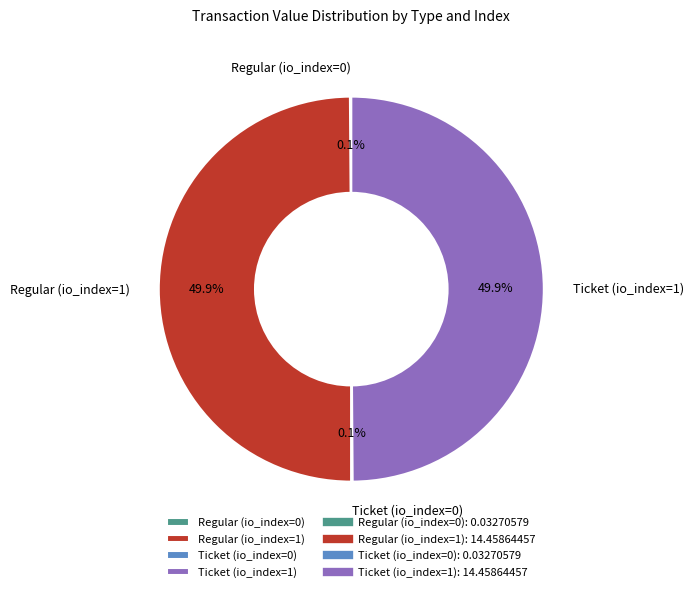

Approximately how many times larger is the value at Ticket (io_index=1) compared to Regular (io_index=1)?

1.0